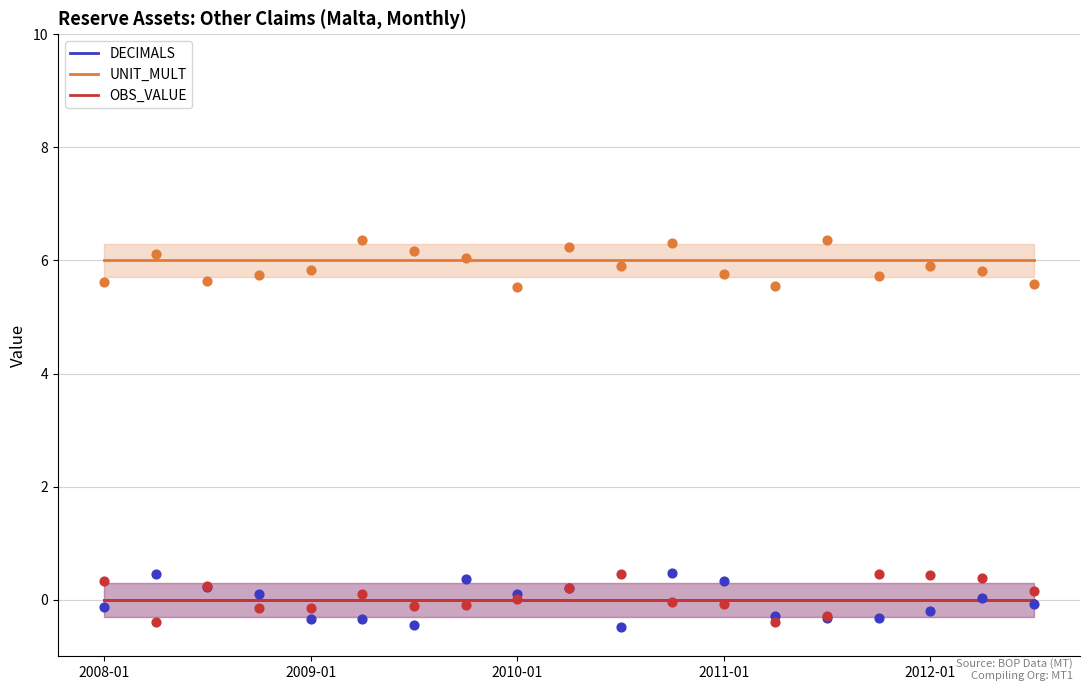

What are all the series names shown in the legend?

DECIMALS, UNIT_MULT, OBS_VALUE